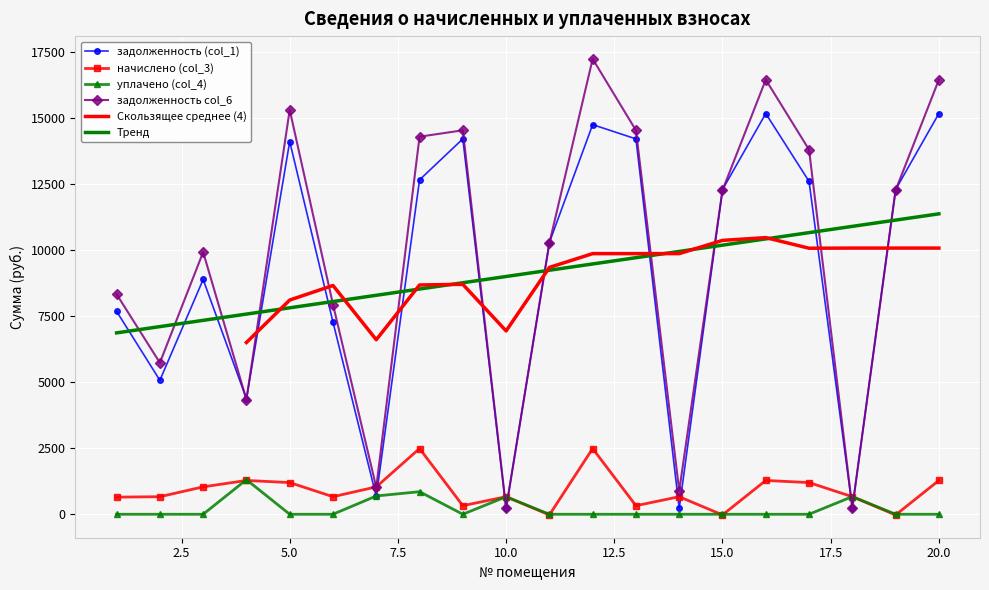

Which series has the largest total across all categories?

задолженность col_6